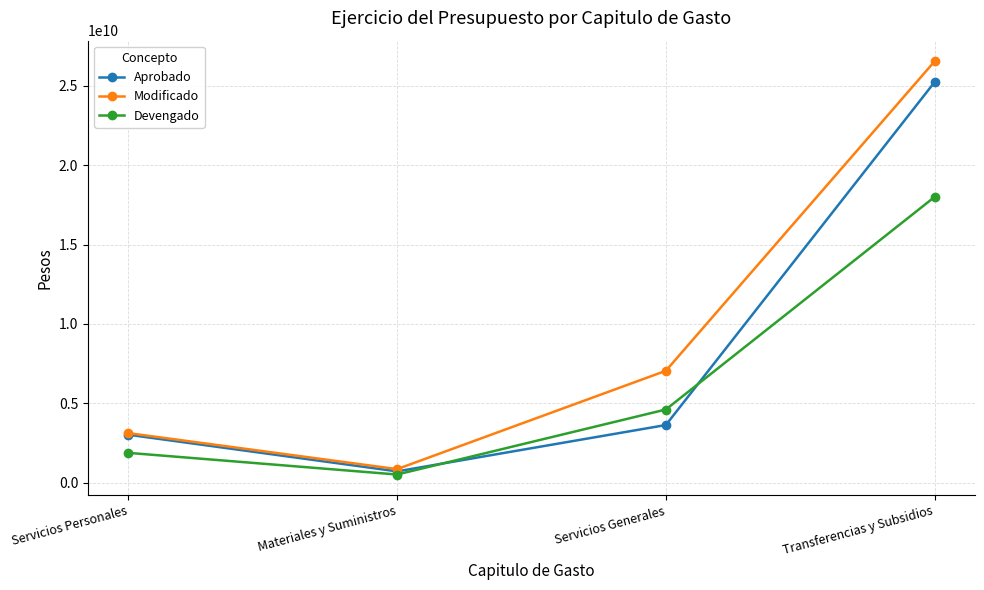

What is the label of the 3rd point from the left?

Servicios Generales